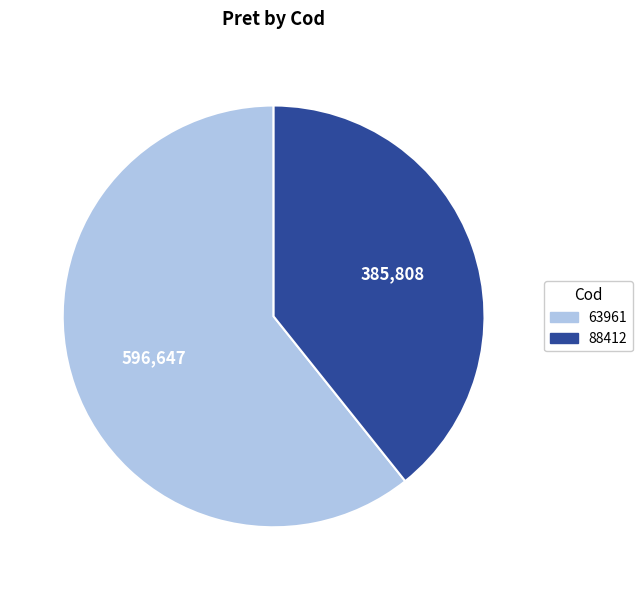

Does 63961 represent more than half of the total?

Yes